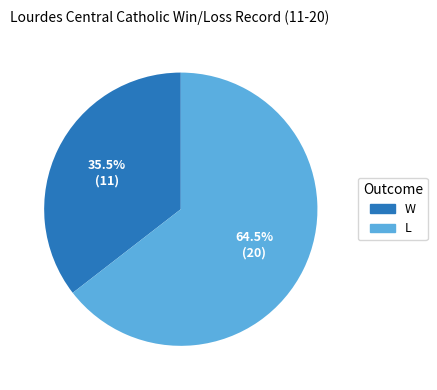

Do L and W together represent more than half of the pie?

Yes